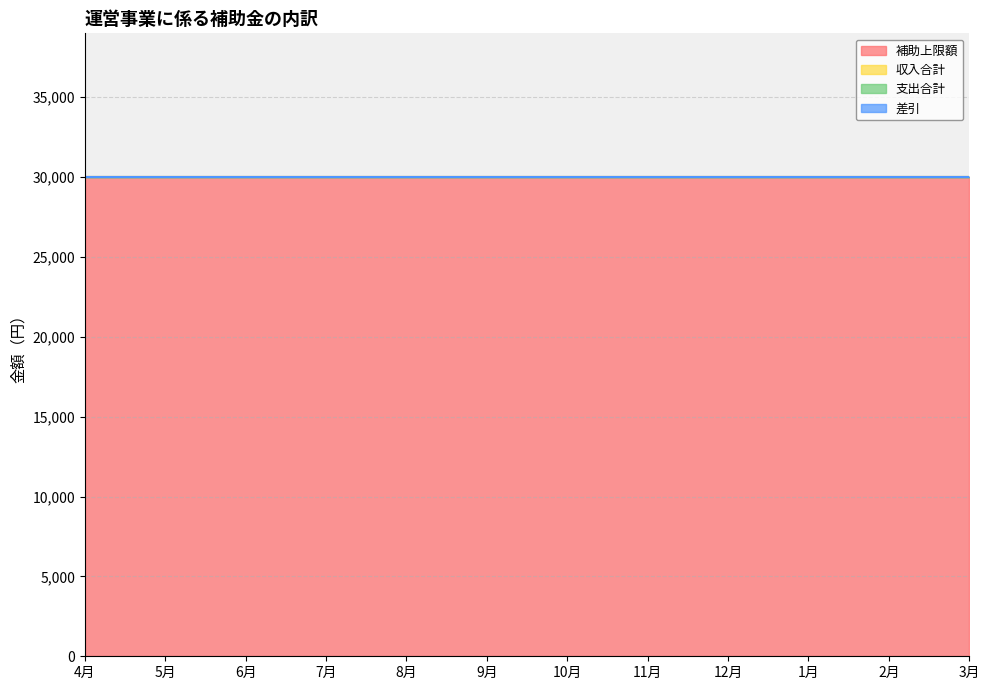

At which category is the sum across all series the highest?

4月